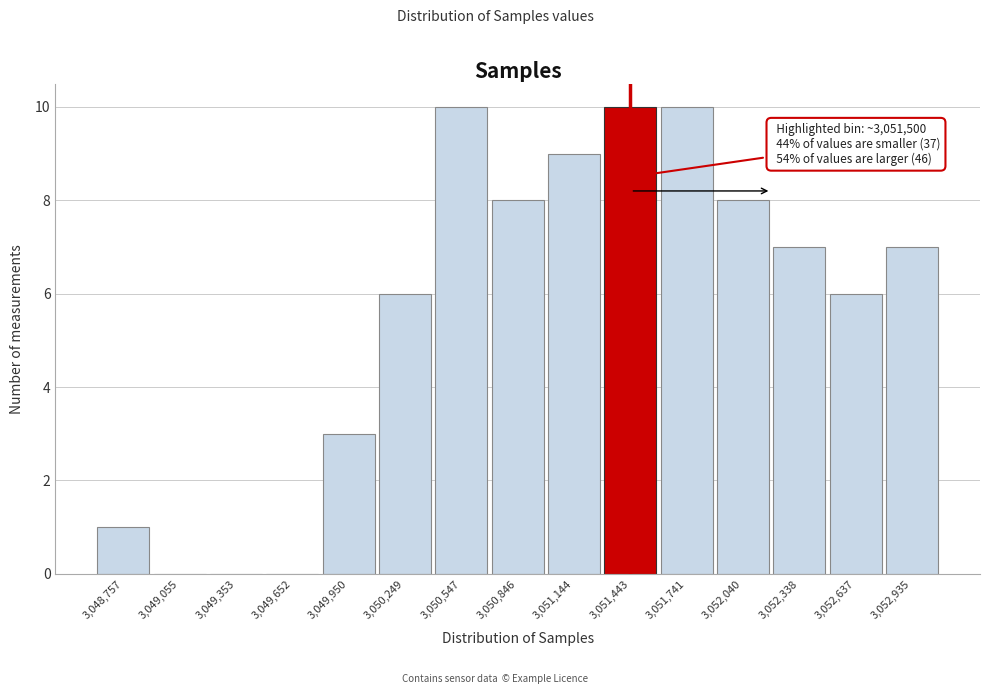

Reading right to left, what are all the values shown in this chart?

3,052,935=7	3,052,637=6	3,052,338=7	3,052,040=8	3,051,741=10	3,051,443=10	3,051,144=9	3,050,846=8	3,050,547=10	3,050,249=6	3,049,950=3	3,049,652=0	3,049,353=0	3,049,055=0	3,048,757=1